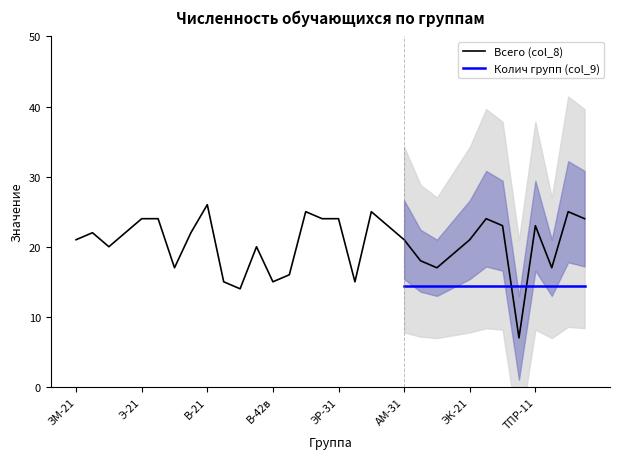

What is the difference between the maximum and minimum values?

19